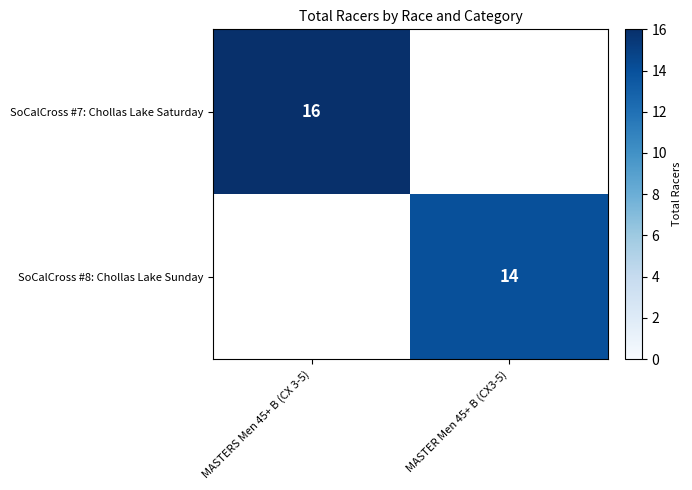

What is the smallest value displayed?

14.0